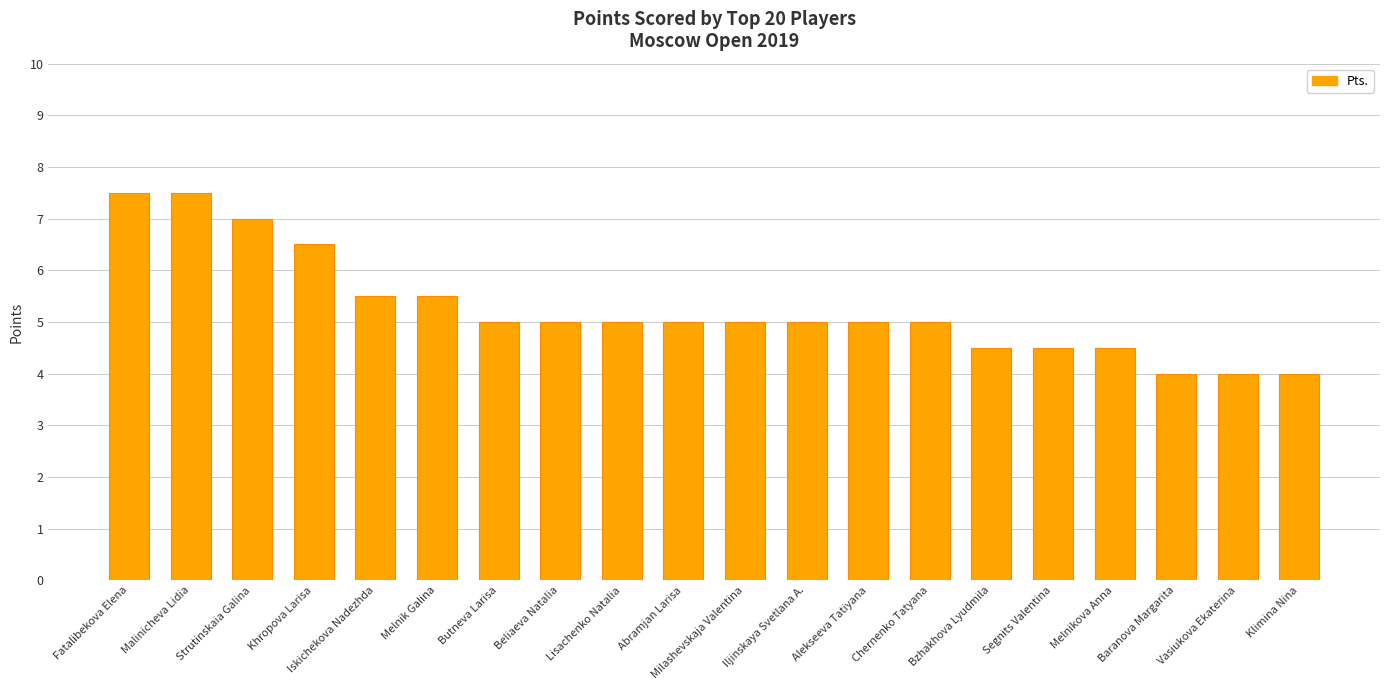

What is the approximate value at Segnits Valentina?

4.5